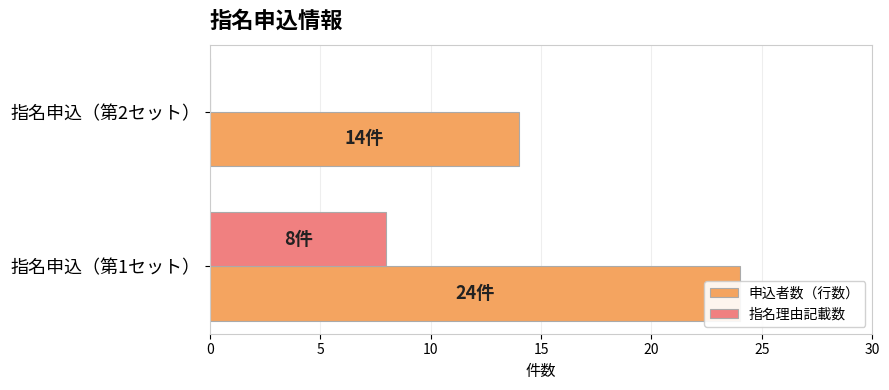

Rank the series by their maximum value, from highest to lowest.

申込者数（行数）, 指名理由記載数